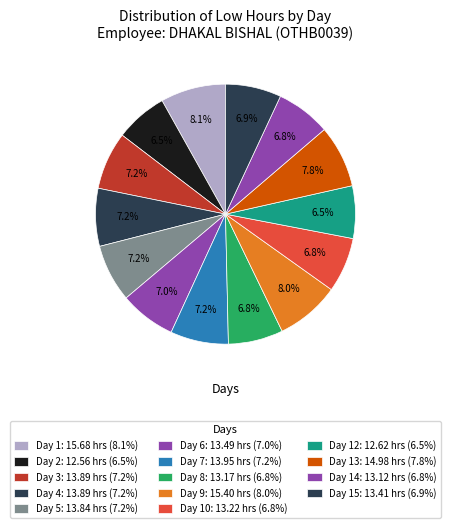

Count the number of slices in the pie.

14